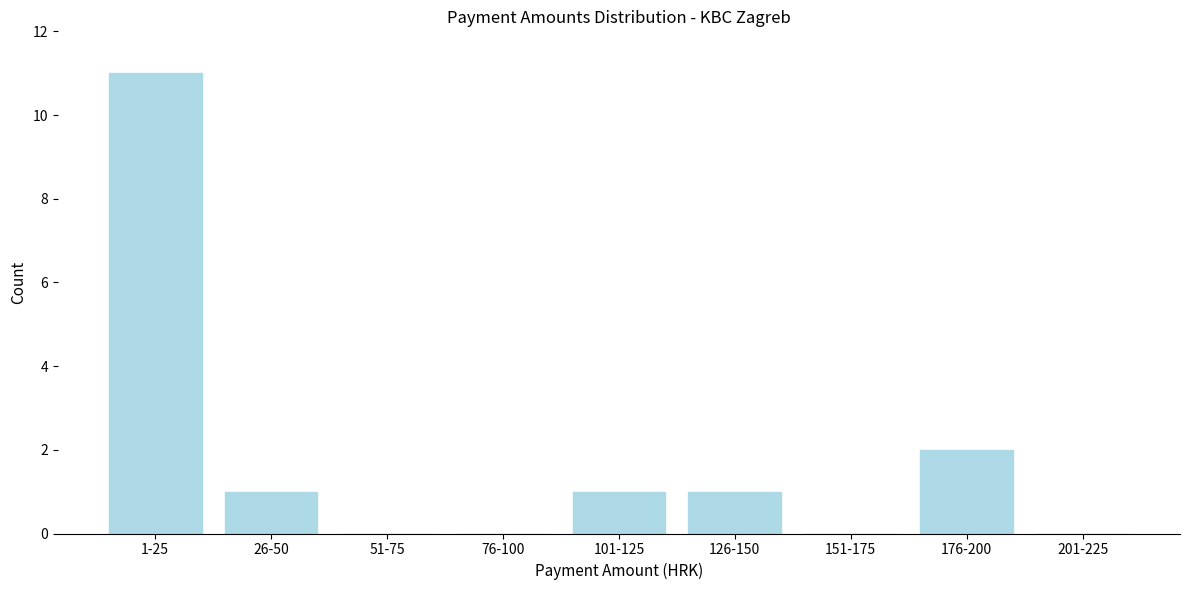

Reading left to right, extract all data points from this chart.

1-25=11	26-50=1	51-75=0	76-100=0	101-125=1	126-150=1	151-175=0	176-200=2	201-225=0